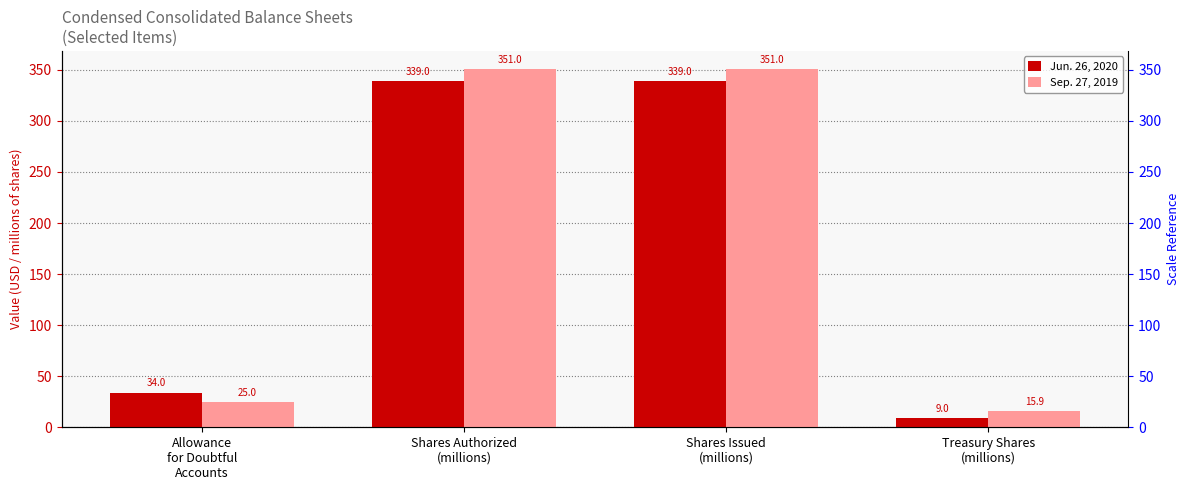

Reading left to right, list all the values displayed in this chart.

Jun. 26, 2020: 34.0	339.0	339.0	9.0
Sep. 27, 2019: 25.0	351.0	351.0	15.9